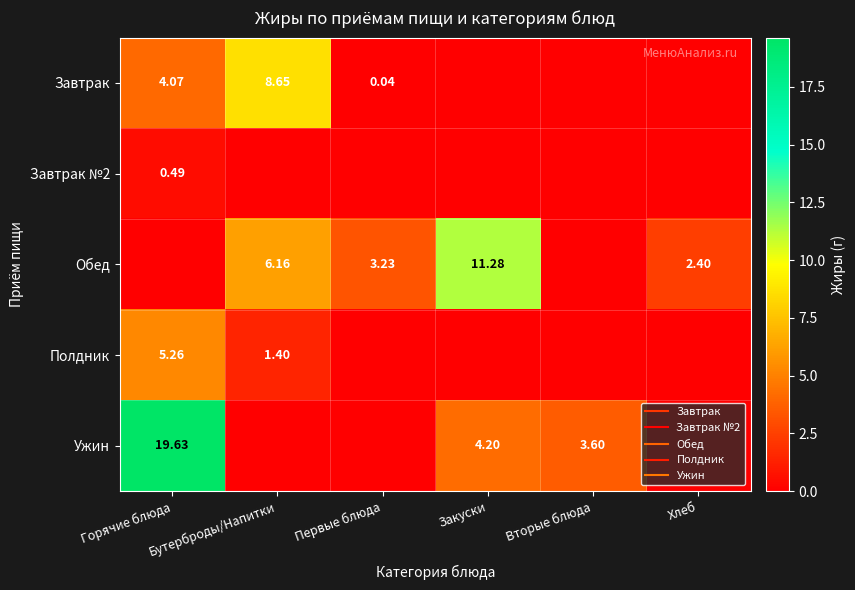

Which series changed the most between Закуски and Хлеб?

Обед